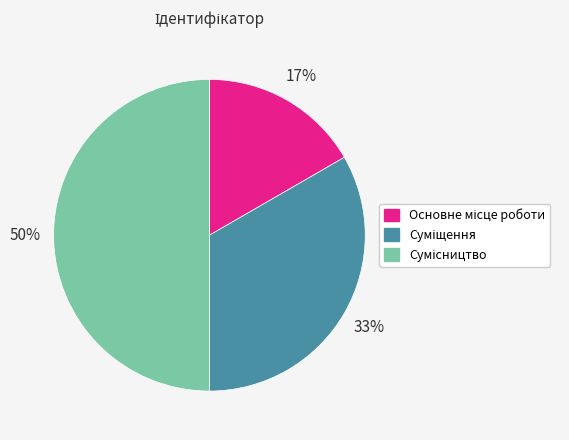

How many slices are in this pie chart?

3